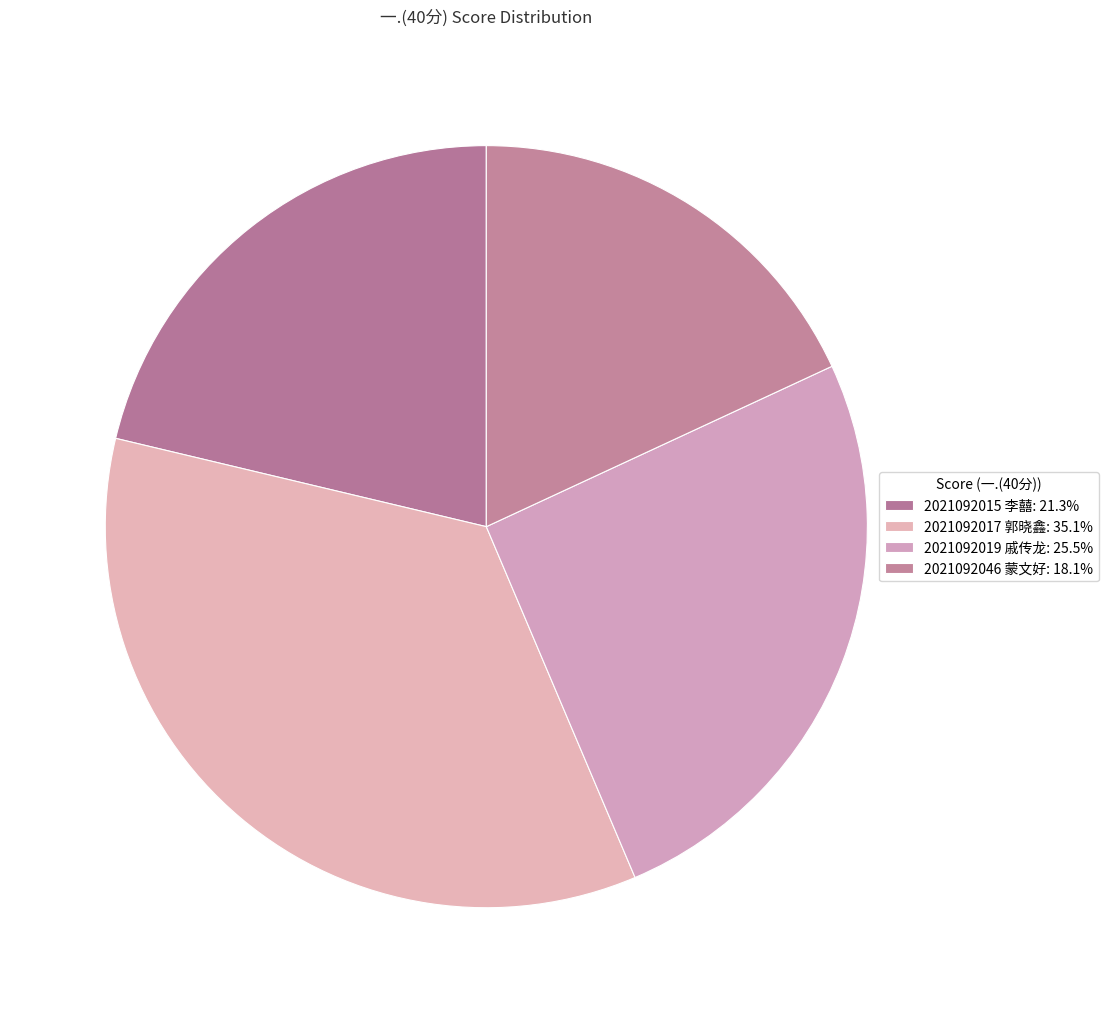

To the nearest percent, what percentage of the pie is 2021092017 郭晓鑫?

35%